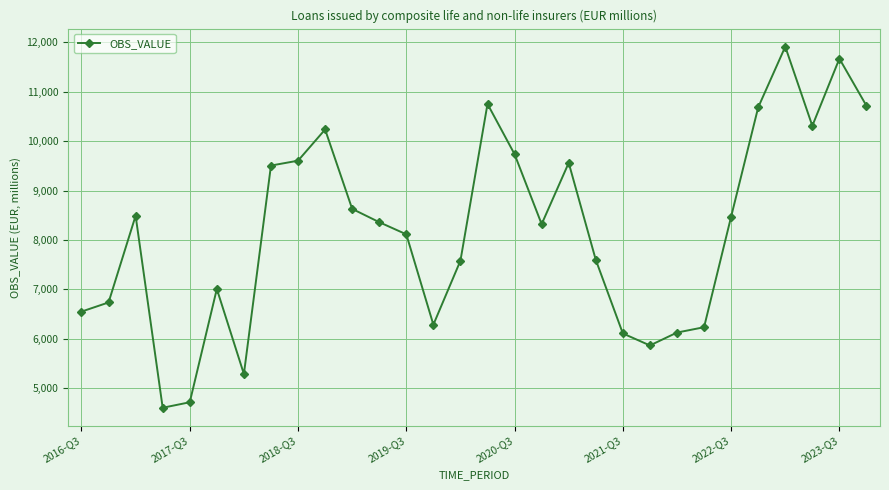

What is the value of the 7th point from the left?

5286.7